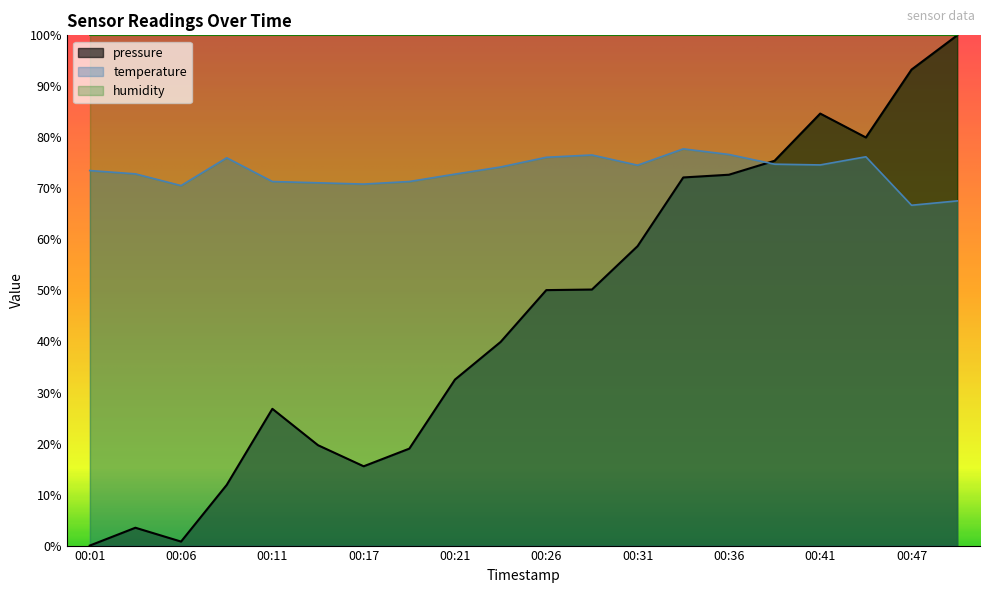

What is the value of the temperature point at the 9th from the left?

72.8